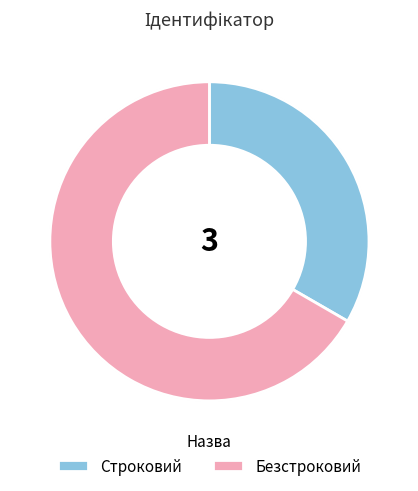

What is the smallest slice in the pie chart?

Строковий